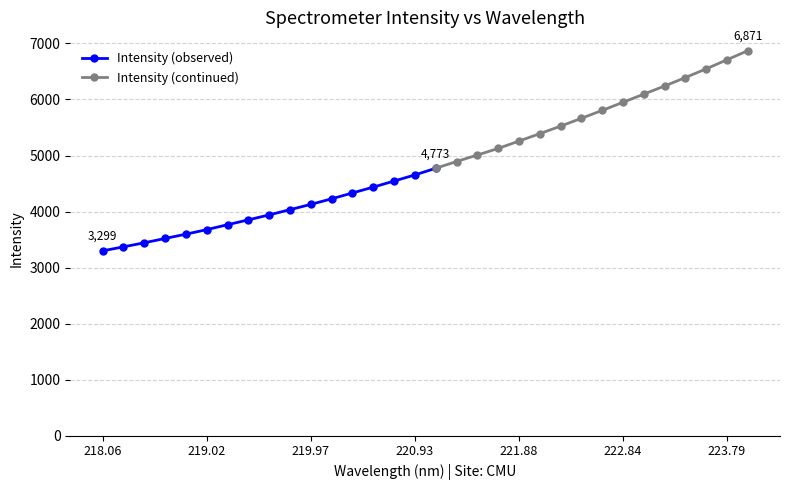

Reading left to right, list all the values displayed in this chart.

3299.1	3369.9	3442.6	3519.8	3596.5	3677.4	3765.6	3851.9	3940.6	4034.1	4128.3	4227.8	4332.4	4436.6	4545.0	4654.1	4772.7	4893.1	5009.0	5126.6	5257.5	5390.5	5524.2	5664.0	5804.9	5950.1	6094.7	6240.3	6391.3	6546.7	6708.0	6870.8